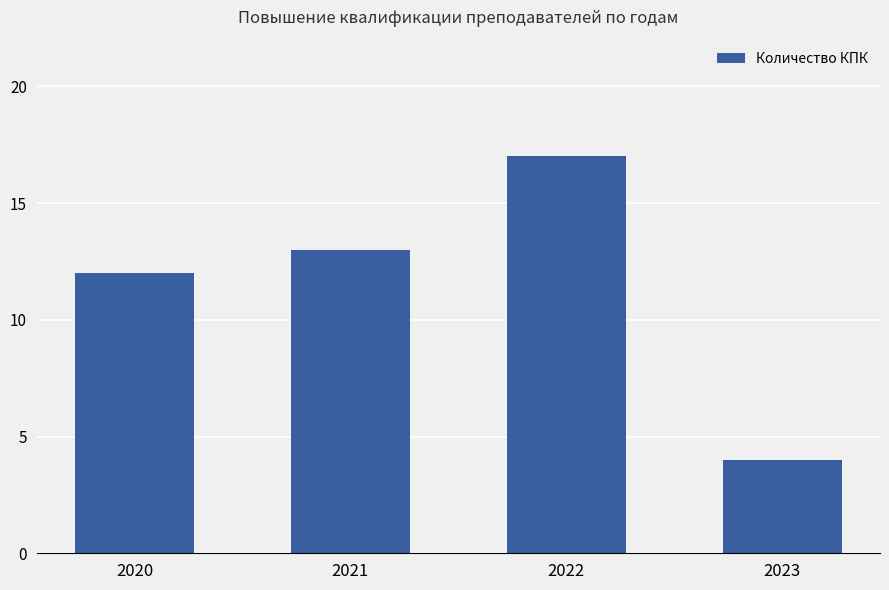

Reading left to right, extract all data points from this chart.

12	13	17	4